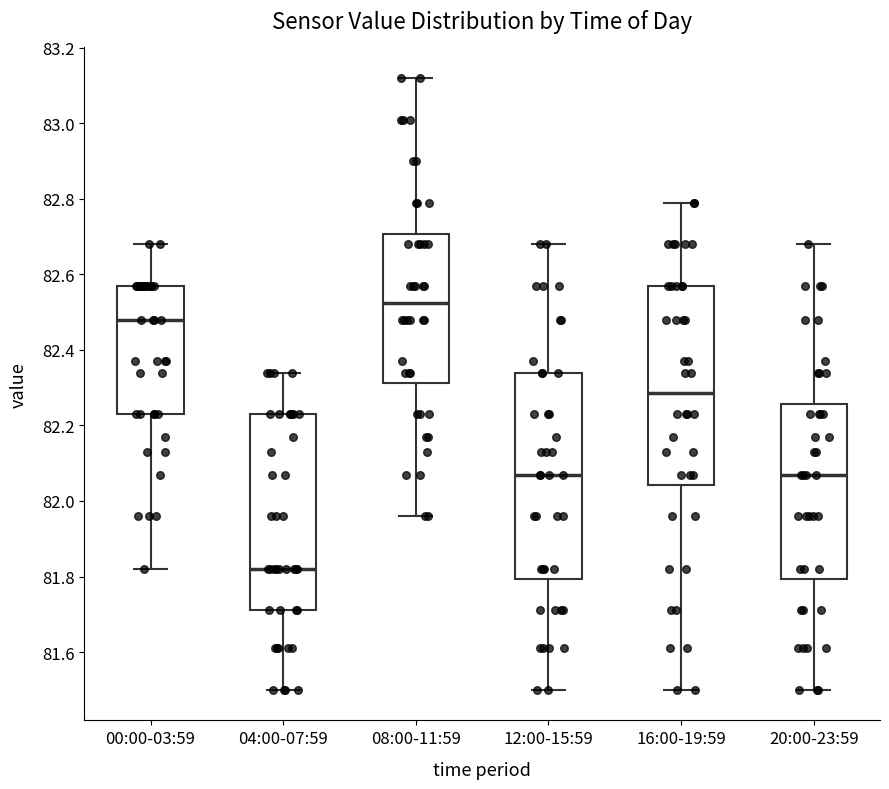

Where does the lower whisker of the box for 20:00-23:59 end on the y-axis? The values are not printed on the chart, so give them approximately, as read against the axis.

81.50